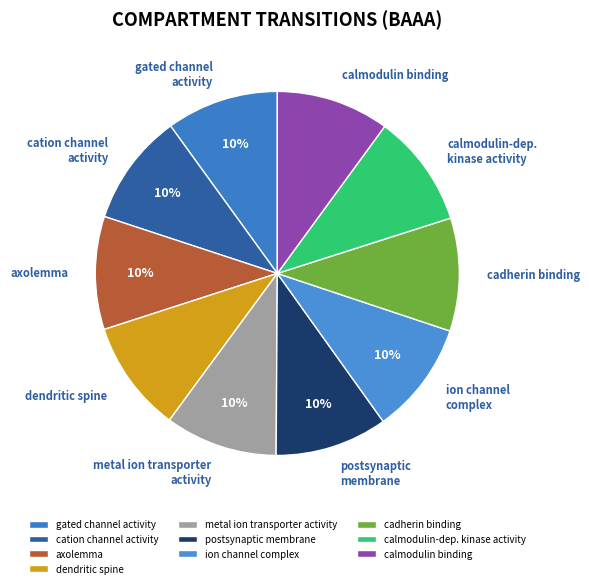

Count the number of slices in the pie.

10